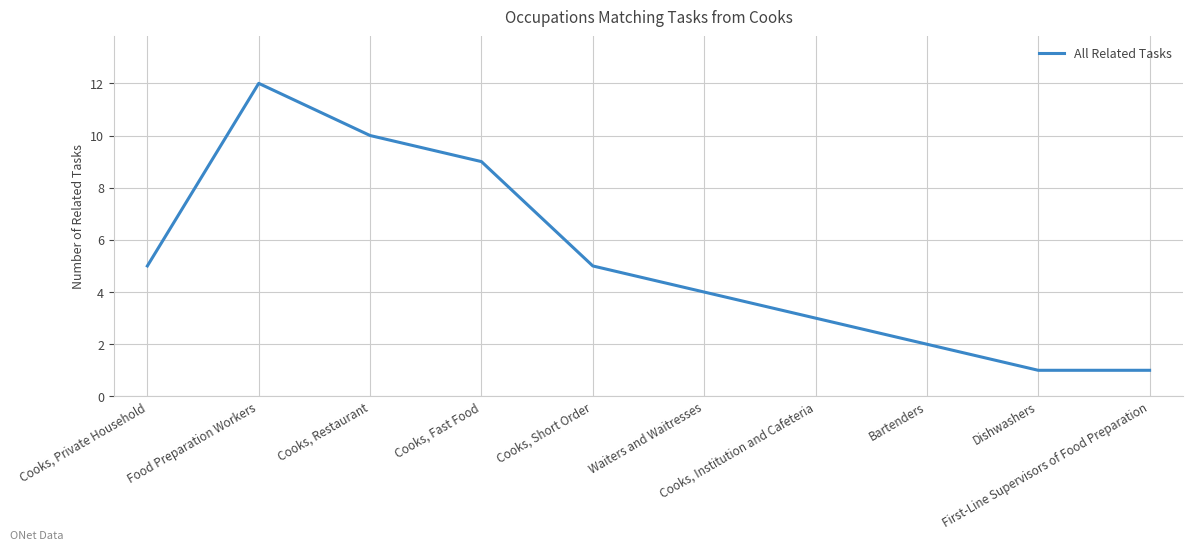

What is the maximum value shown in the chart?

12